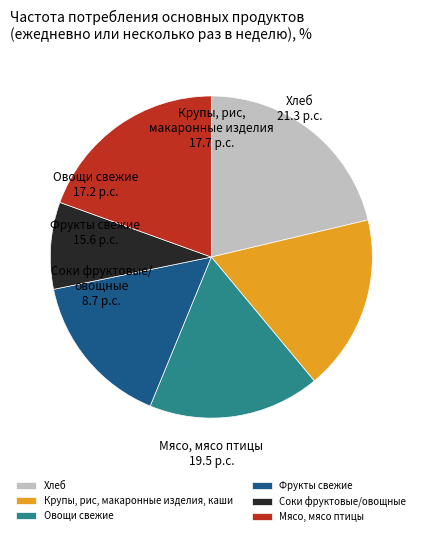

The Фрукты свежие slice represents 6% of the pie. True or false?

False